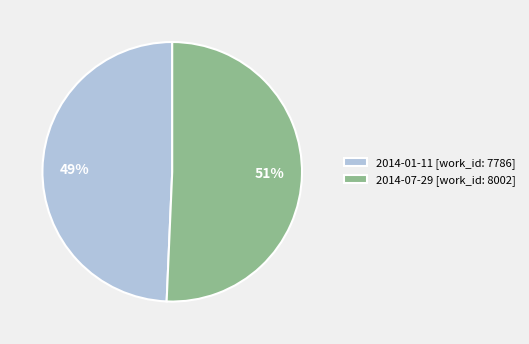

Is the sum of 2014-07-29 [work_id: 8002] and 2014-01-11 [work_id: 7786] greater than half?

Yes